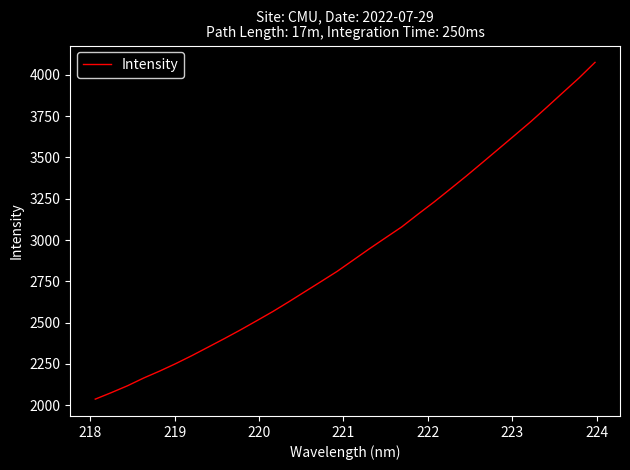

What is the maximum value shown in the chart?

4075.9